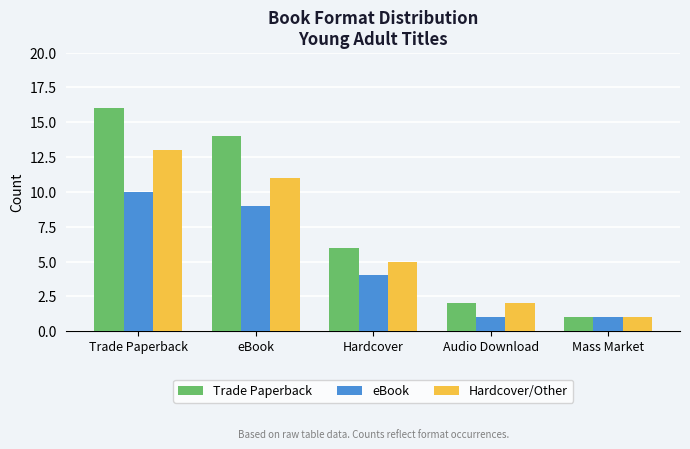

What is the label of the 4th bar from the right?

eBook